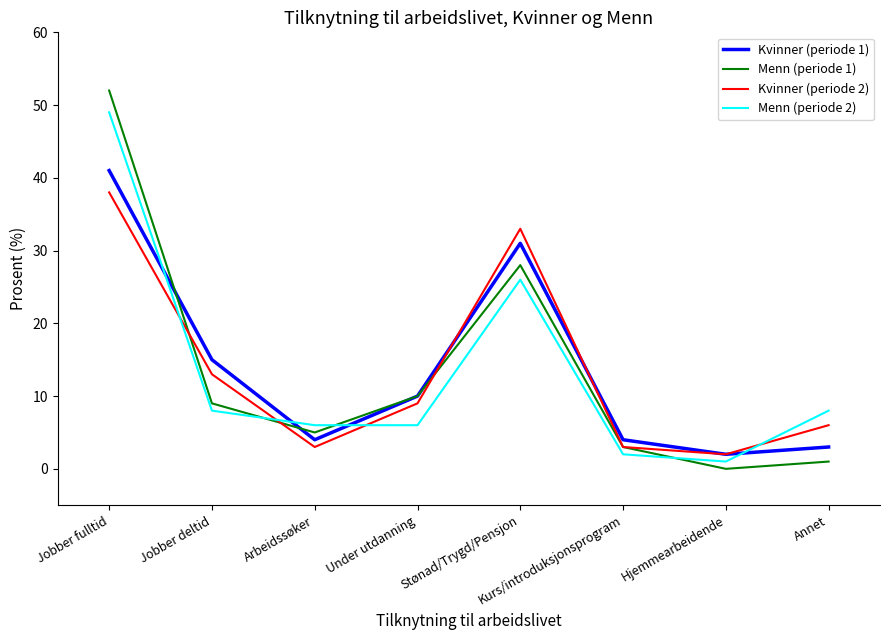

True or false: Kvinner (periode 2) has more than 0 interior local peaks.

True